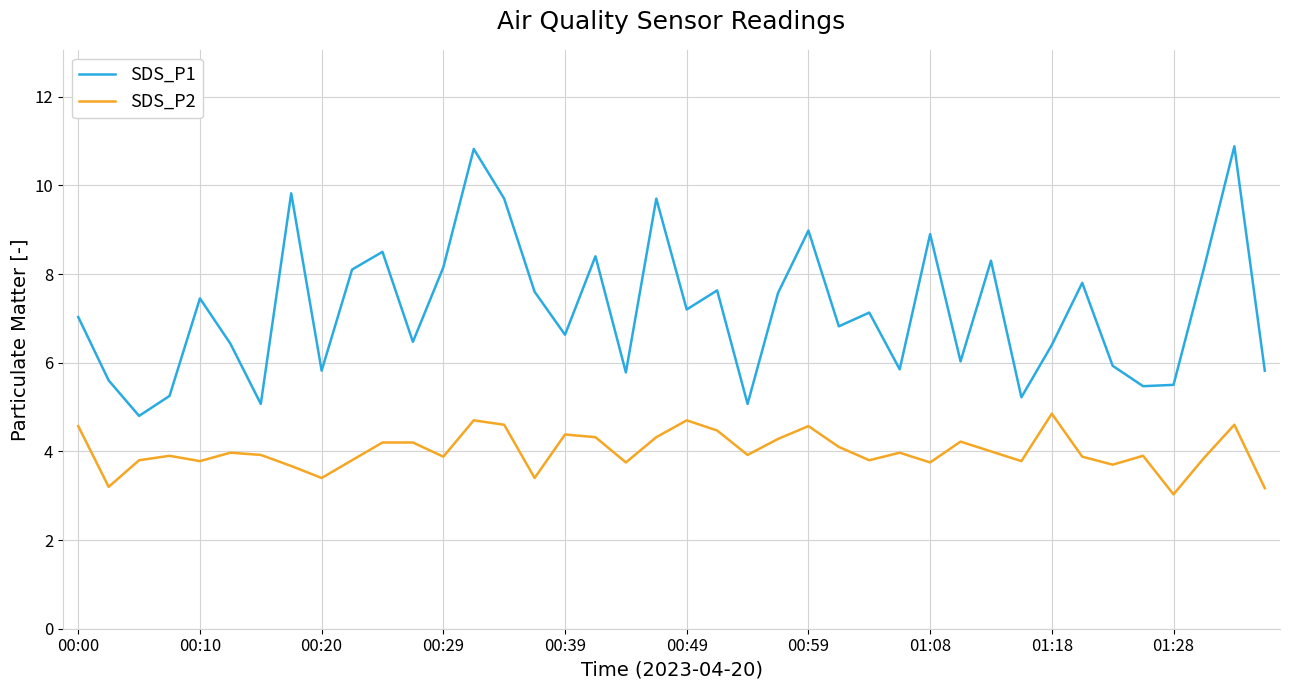

True or false: SDS_P2 and SDS_P1 intersect in this chart.

False